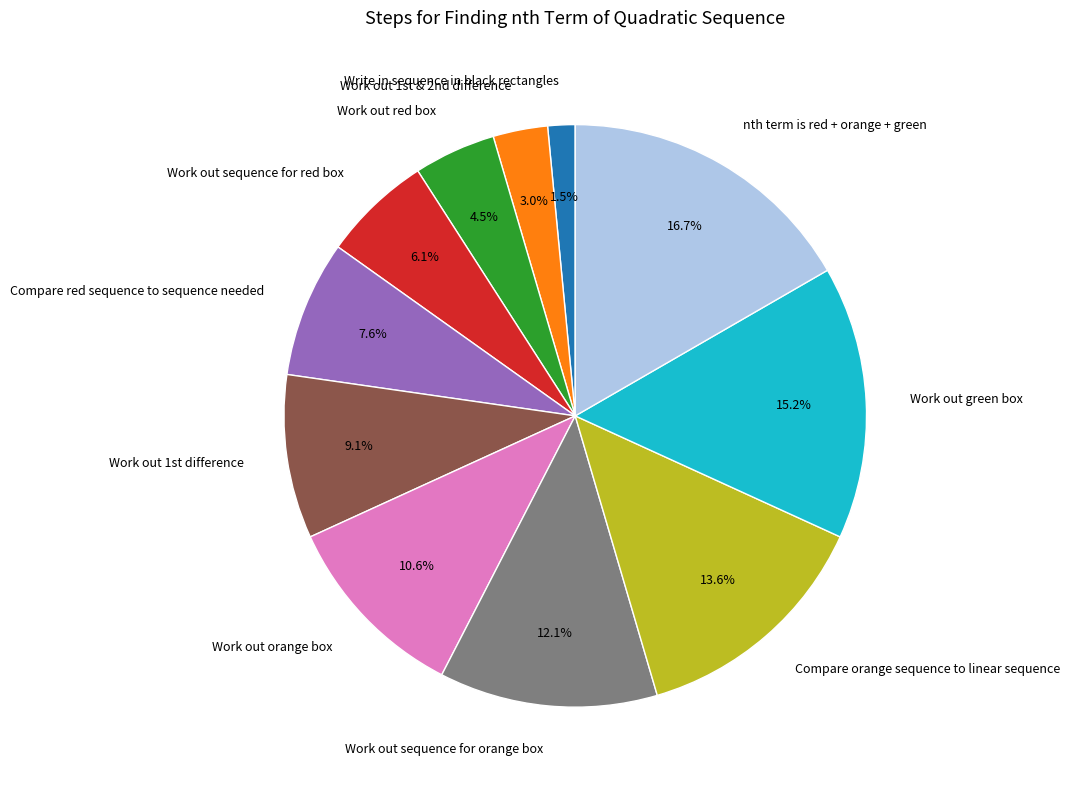

To the nearest percent, what percentage of the pie is Compare orange sequence to linear sequence?

14%